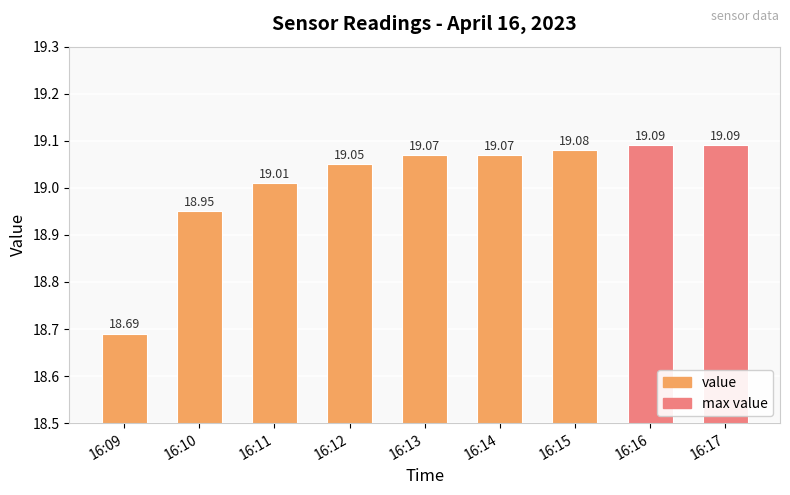

Does the chart contain stacked bars?

No